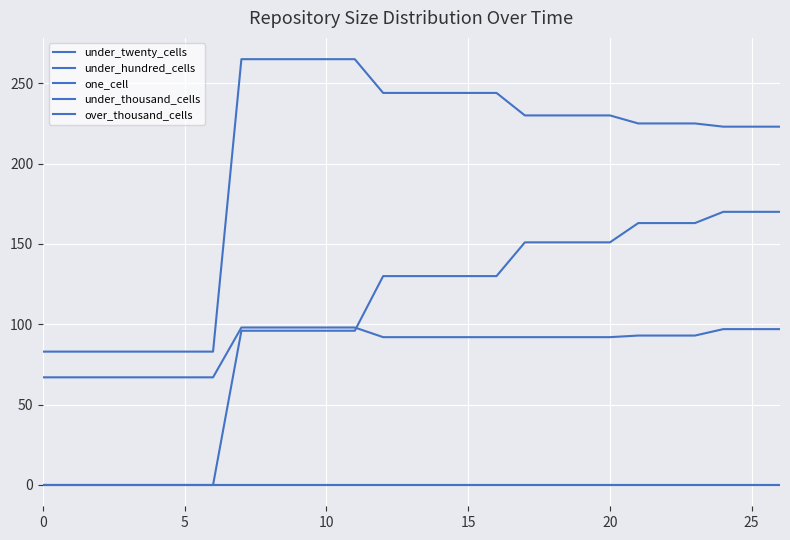

Is this an area chart (filled region under the line)?

No